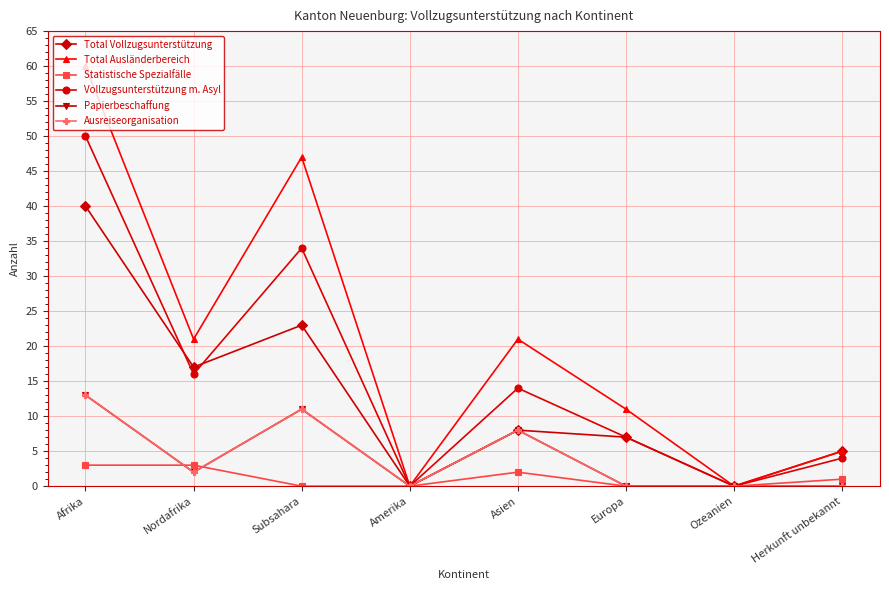

What is the difference between the Total Vollzugsunterstützung values at Herkunft unbekannt and Amerika?

5